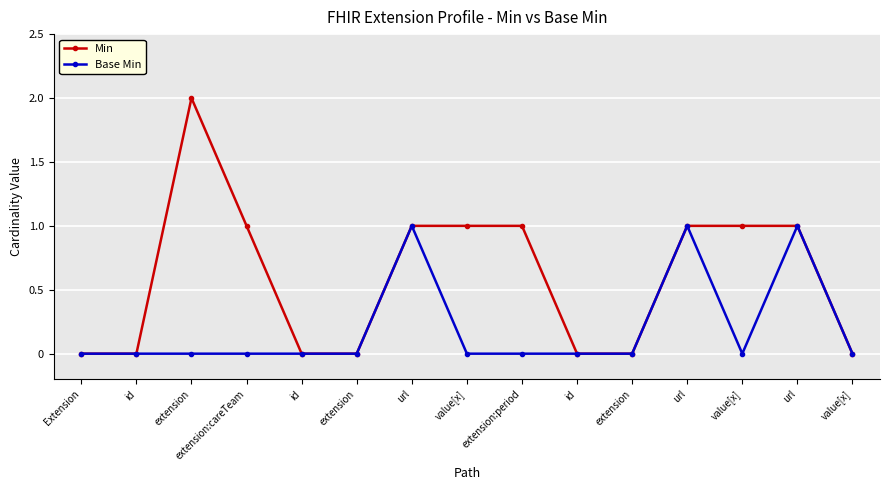

Rank the series by their maximum value, from highest to lowest.

Min, Base Min